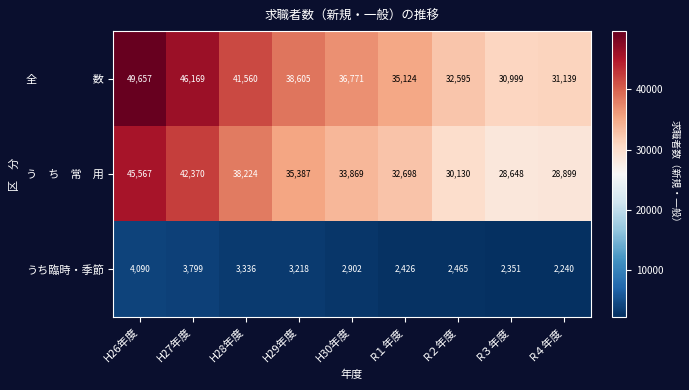

What is the sum of the うち臨時・季節 values at R１年度 and R２年度?

4891